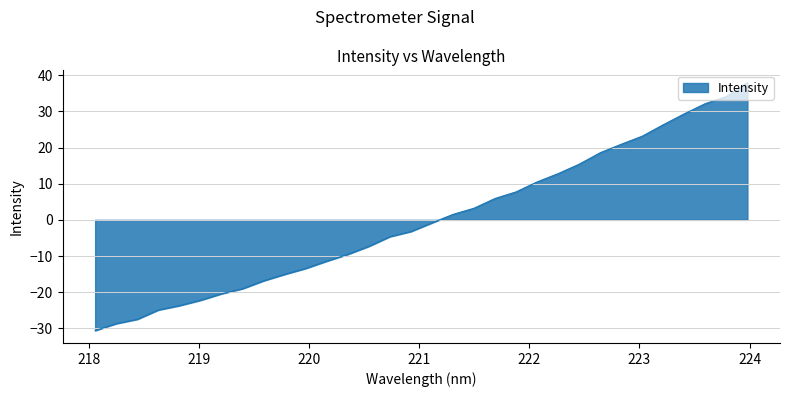

What is the difference between the maximum and minimum values?

68.6